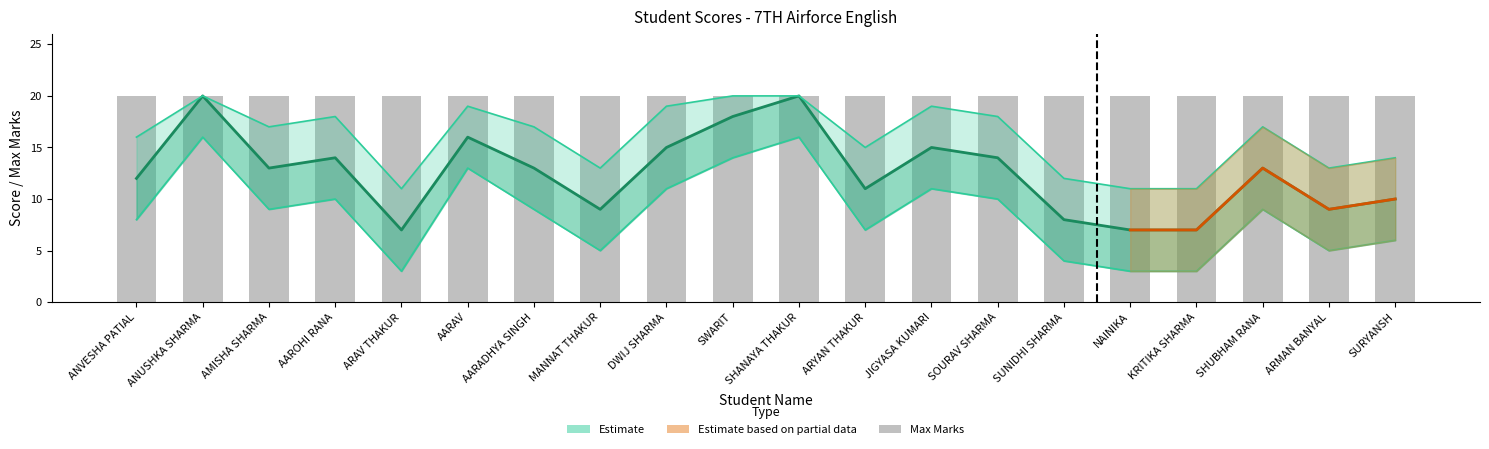

Rank the categories by Score value from lowest to highest.

ARAV THAKUR, NAINIKA, KRITIKA SHARMA, SUNIDHI SHARMA, MANNAT THAKUR, ARMAN BANYAL, SURYANSH, ARYAN THAKUR, ANVESHA PATIAL, AMISHA SHARMA, AARADHYA SINGH, SHUBHAM RANA, AAROHI RANA, SOURAV SHARMA, DWIJ SHARMA, JIGYASA KUMARI, AARAV, SWARIT, ANUSHKA SHARMA, SHANAYA THAKUR